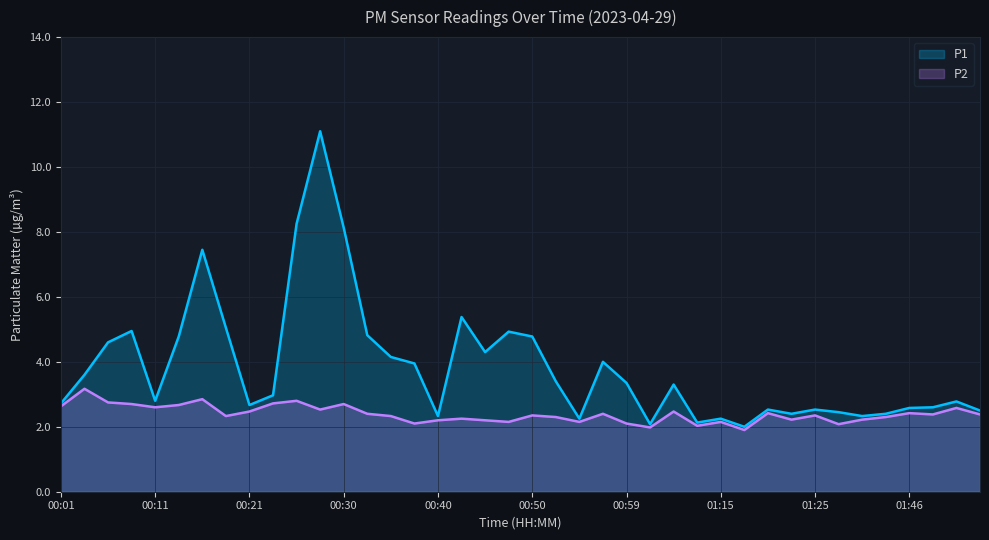

Which category has the lowest value in the P2 series?

01:18